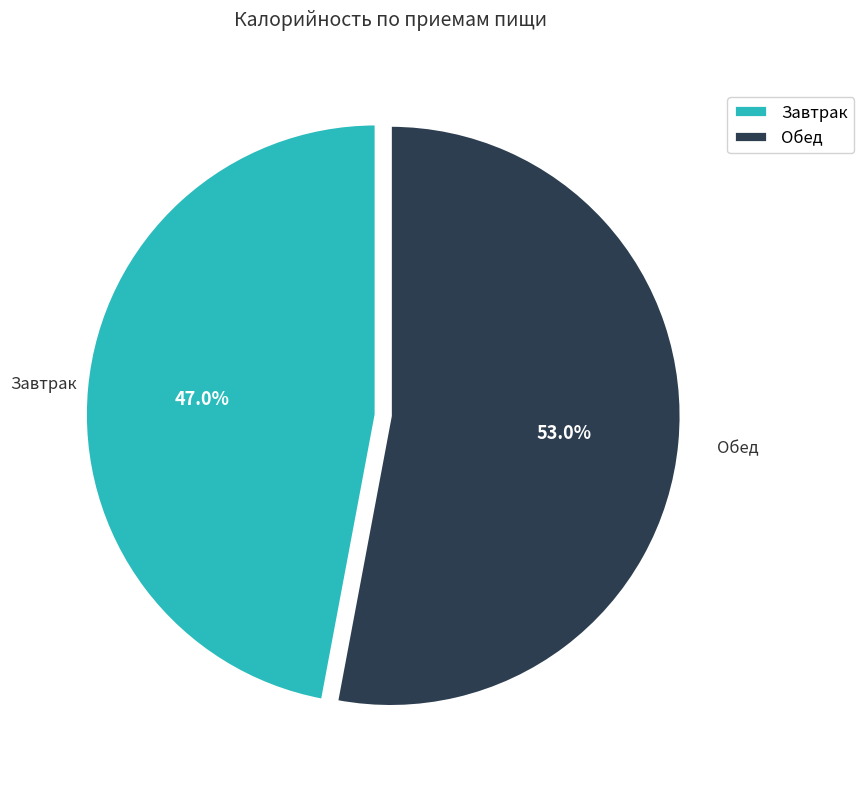

What percentage do Обед and Завтрак together represent?

100.0%